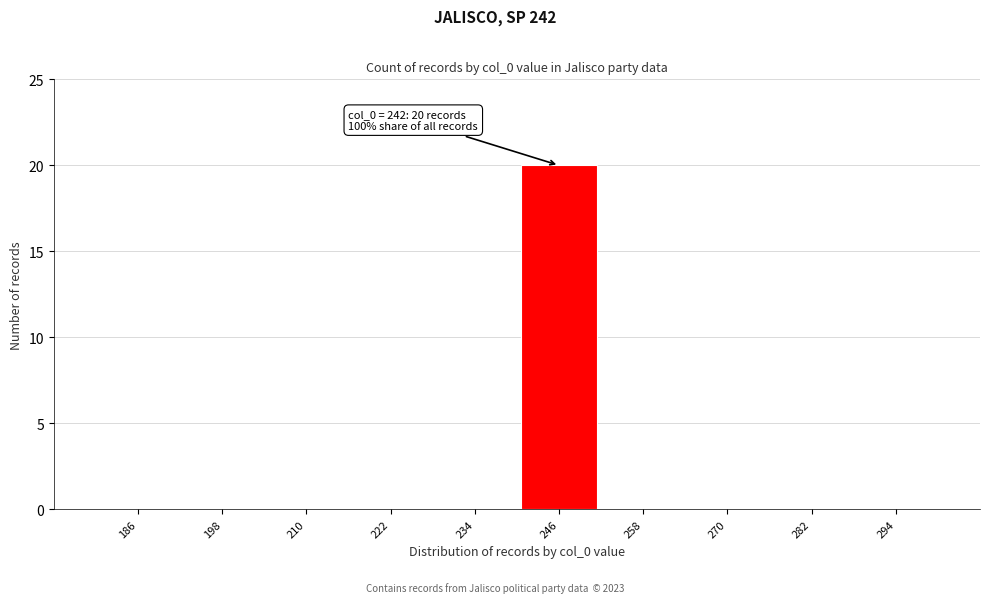

Which range on the x-axis has the tallest bar?

240 to 252